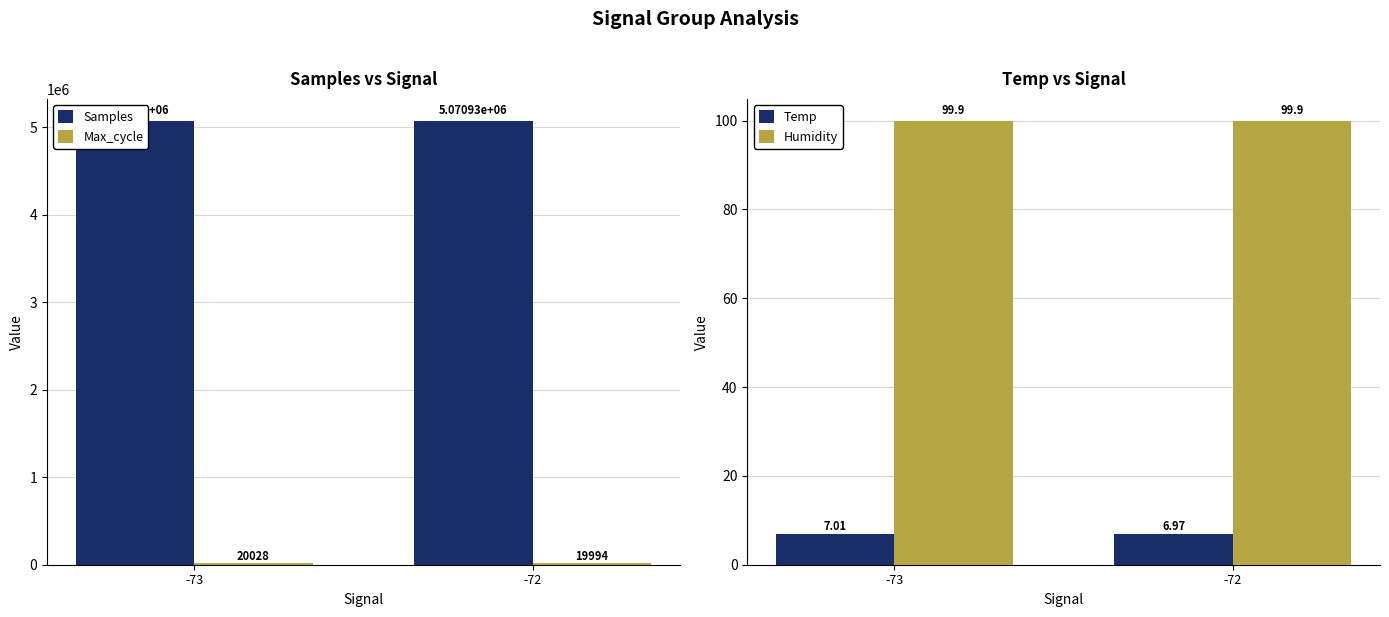

At how many categories does at least one series exceed 4538700?

2